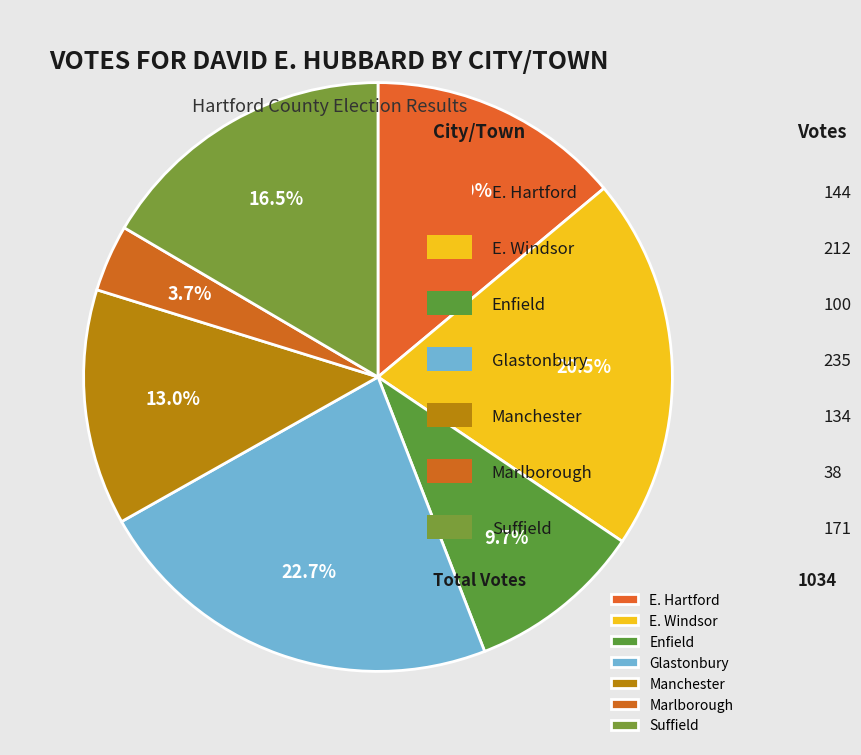

Approximately how many times larger is the value at E. Windsor compared to Marlborough?

5.6